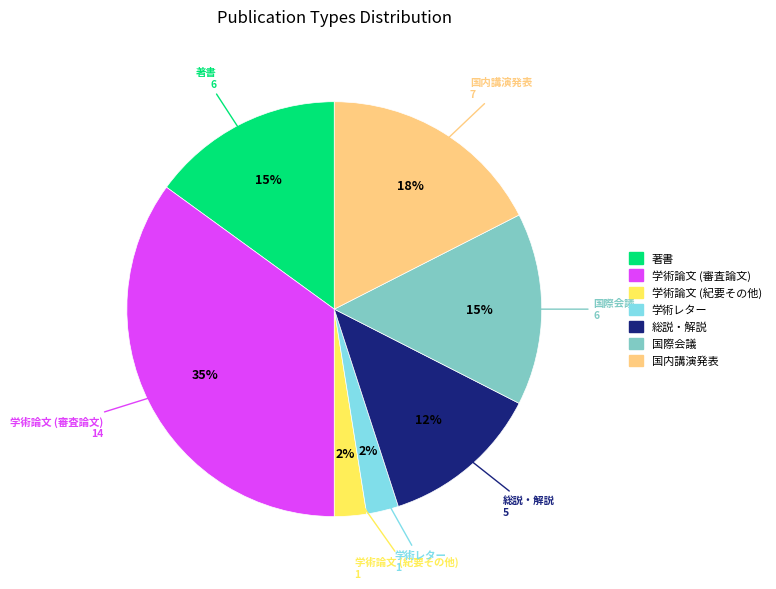

To the nearest percent, what percentage of the pie is 学術論文 (審査論文)?

35%